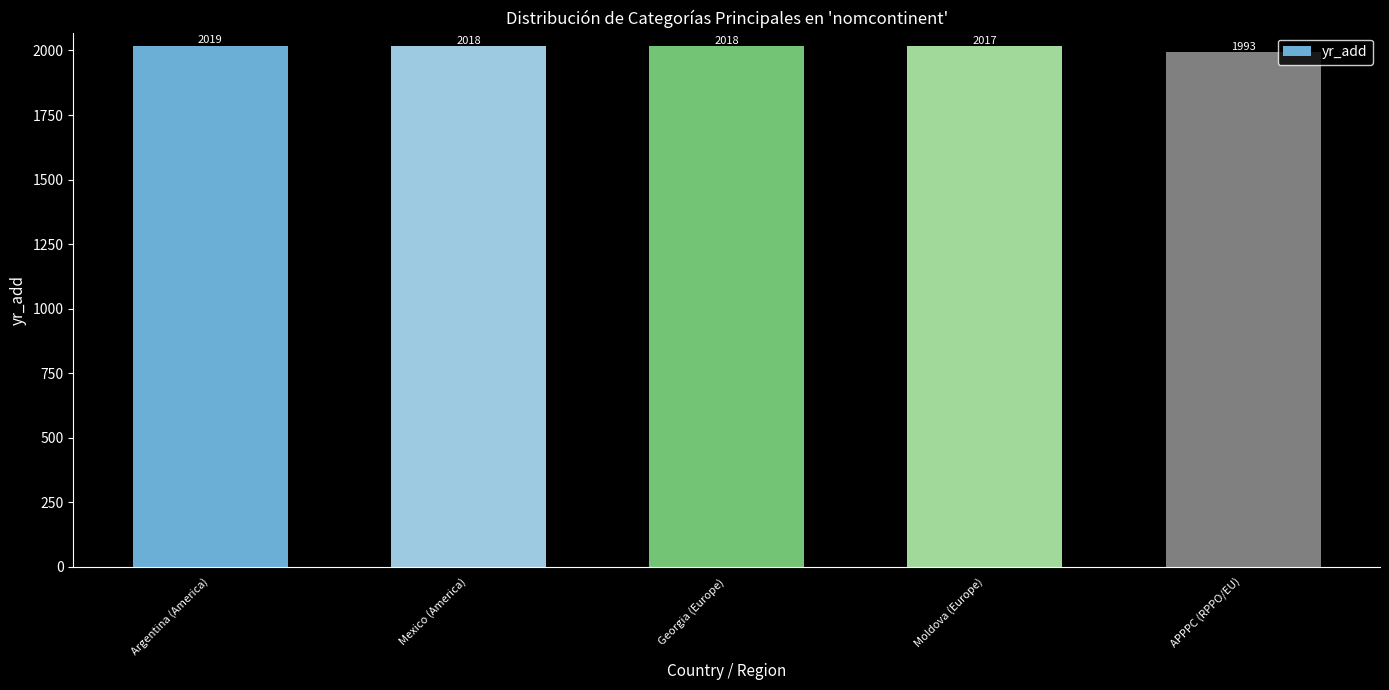

What is the sum of the values at Georgia (Europe) and Mexico (America)?

4036